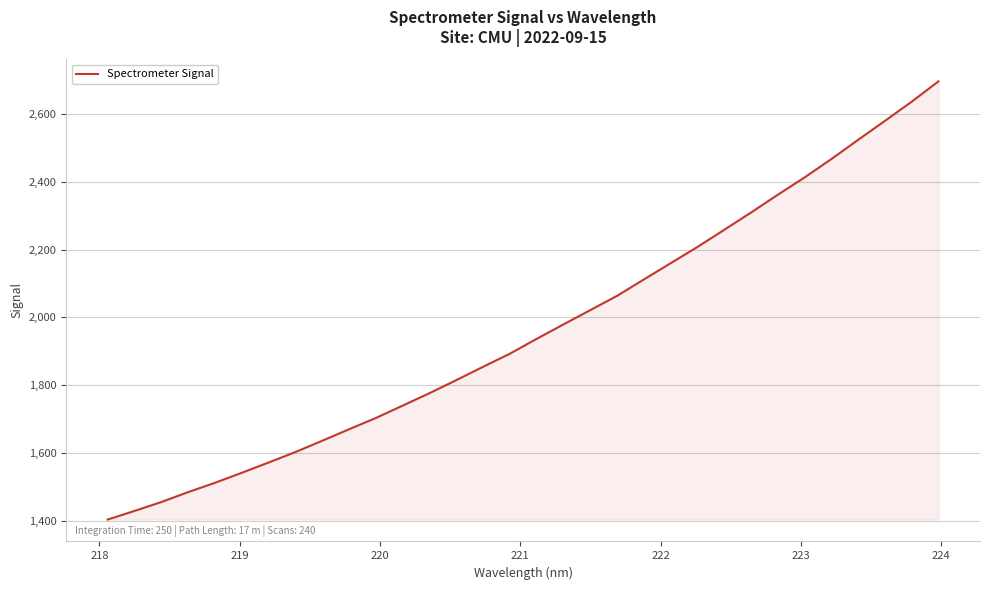

What is the minimum value shown in the chart?

1404.3